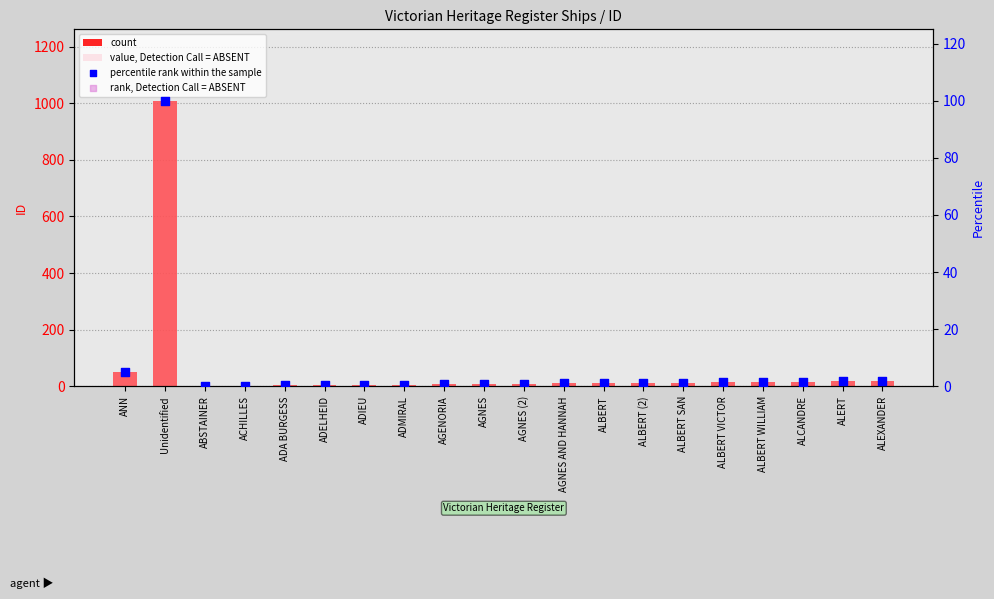

Which series has the largest total across all categories?

count